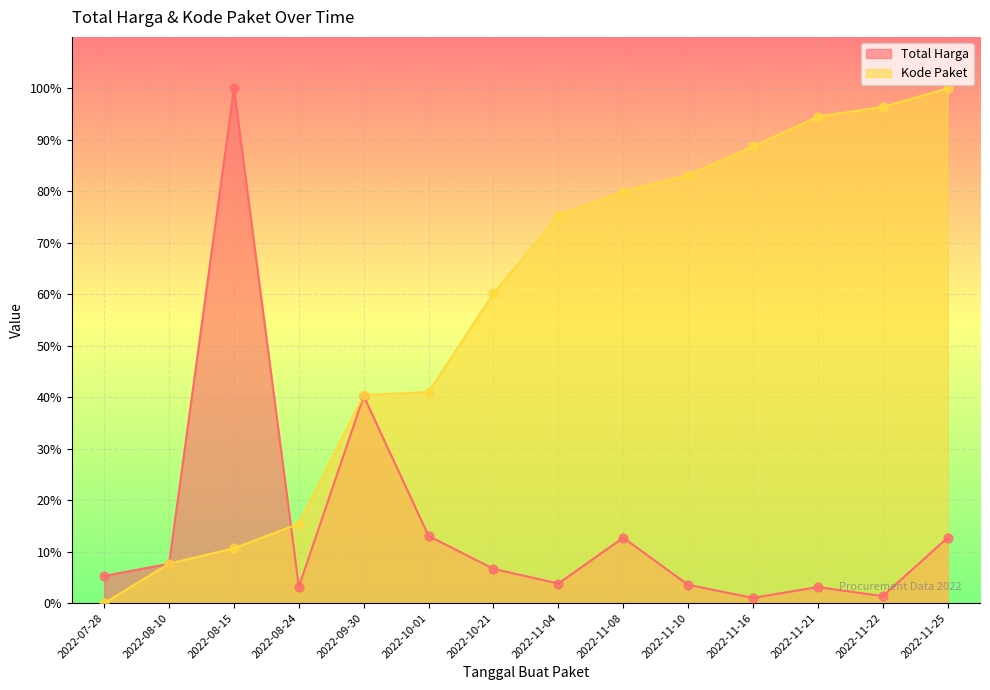

Is the value of Total Harga at 2022-11-16 greater than the value of Kode Paket at 2022-11-04?

No